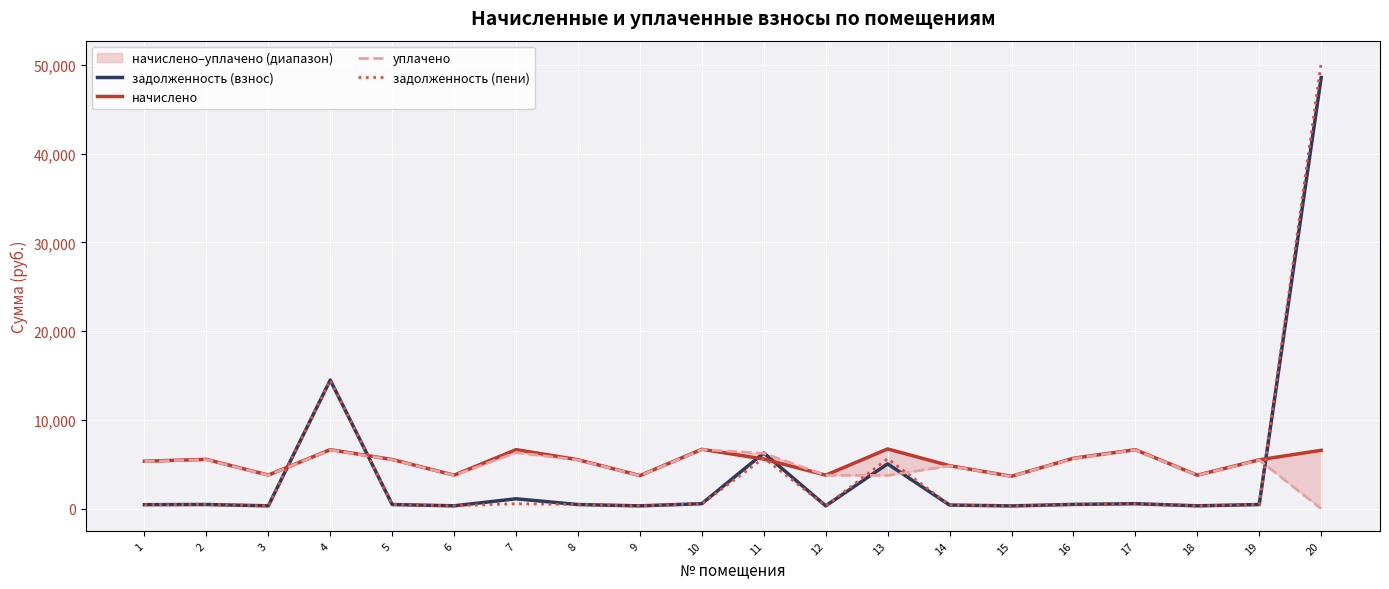

True or false: уплачено has more than 1 interior local peaks.

True